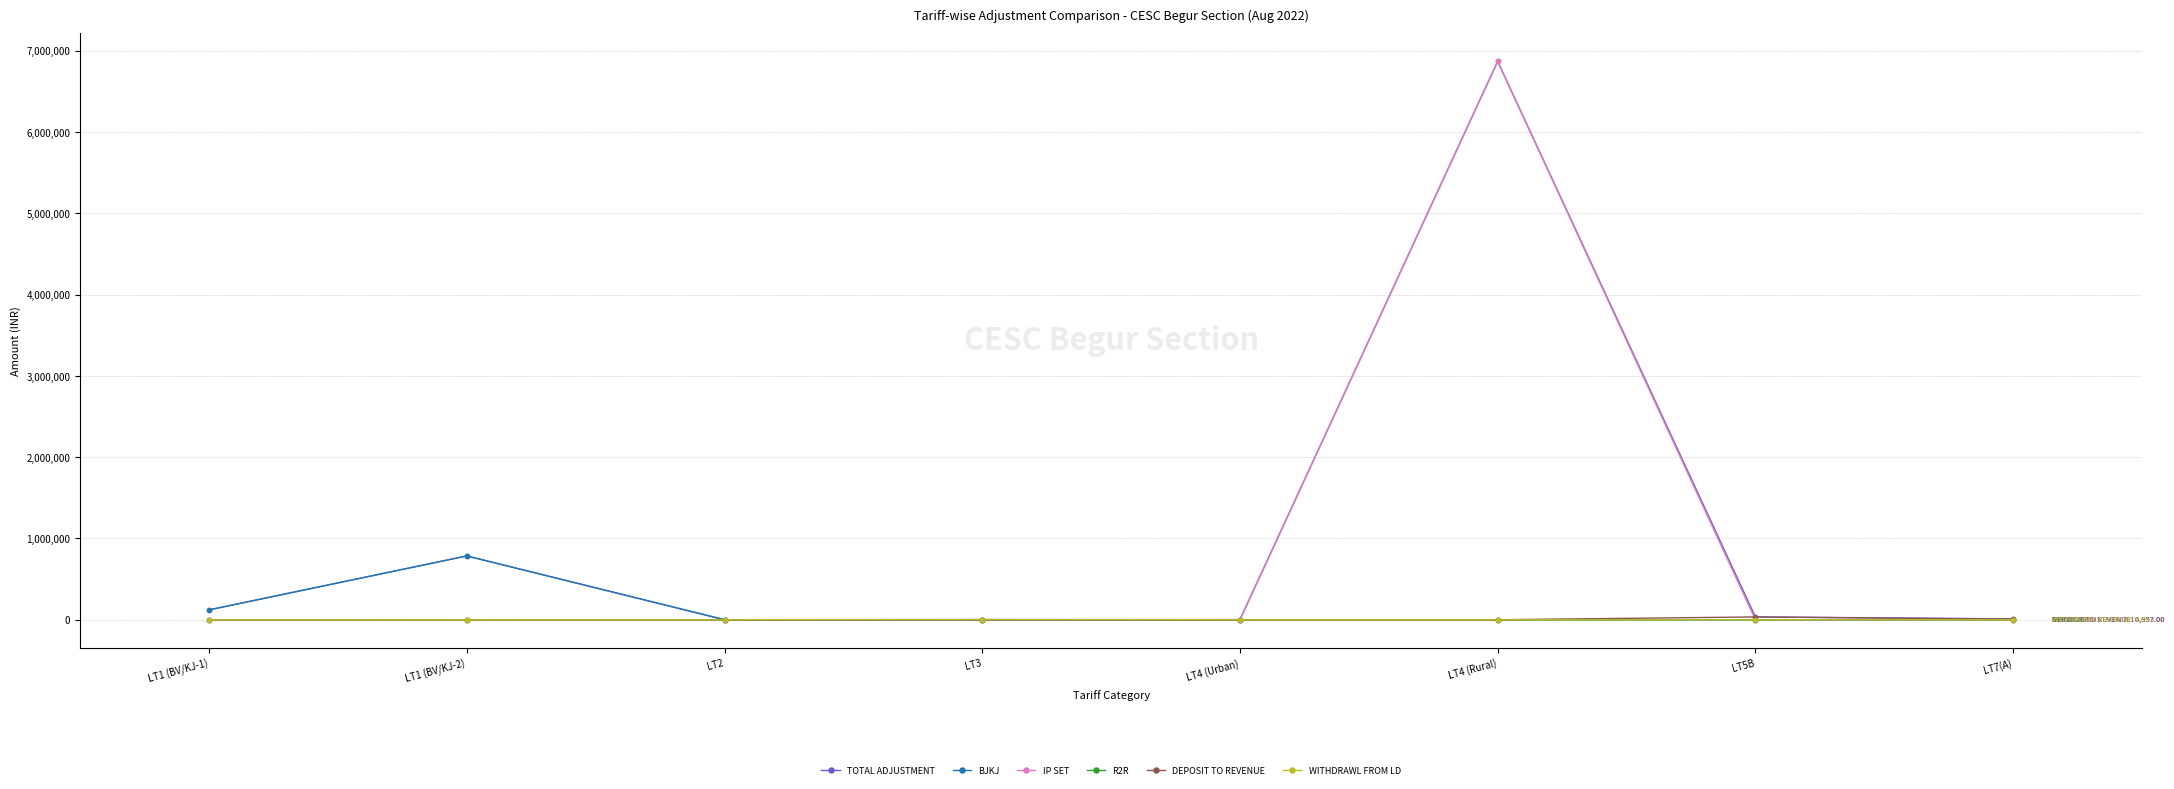

What is the highest value of the R2R series?

500.0